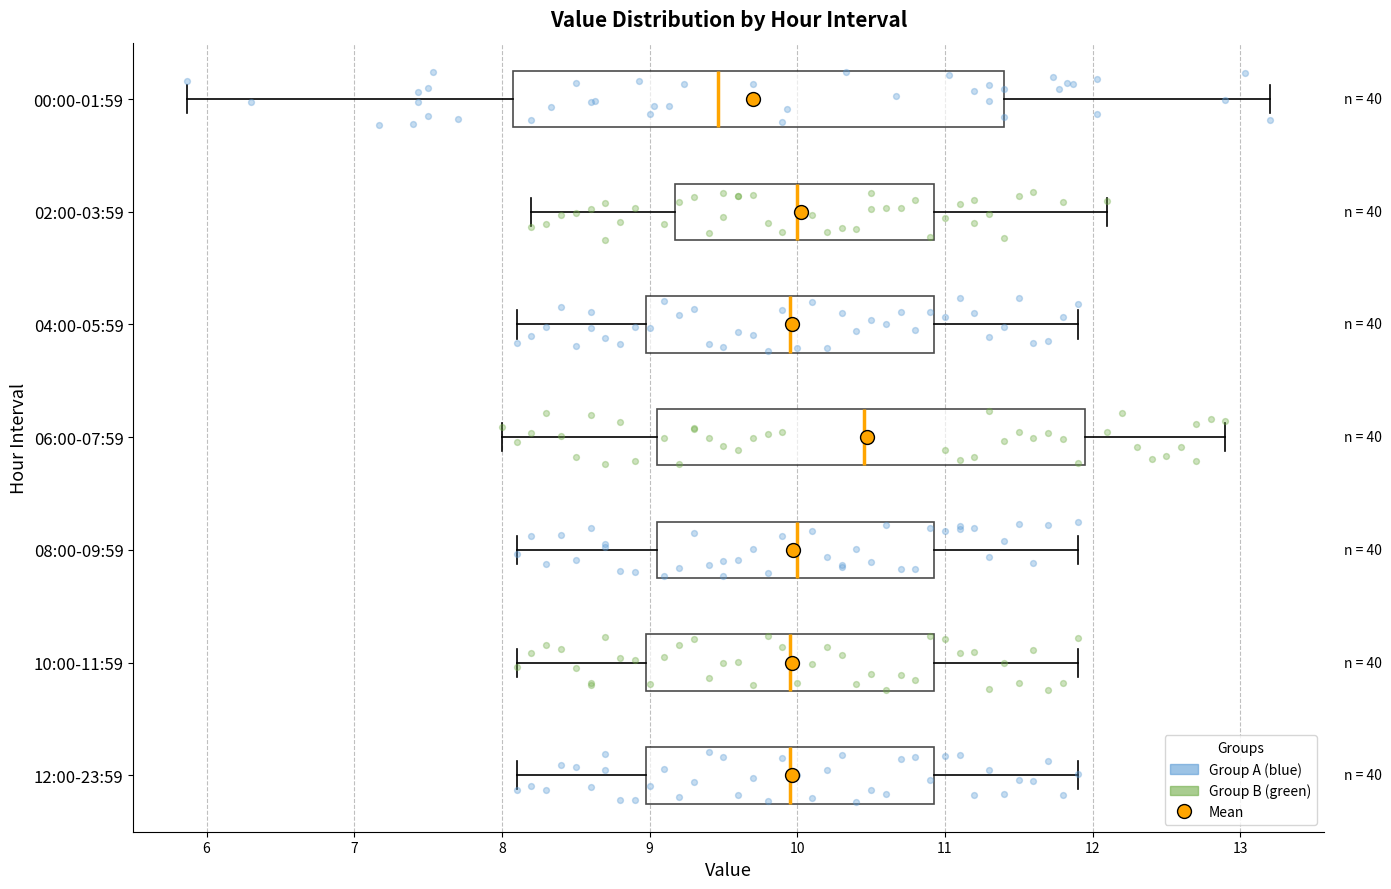

Comparing the boxes themselves (not the whiskers), which one is the widest?

00:00-01:59